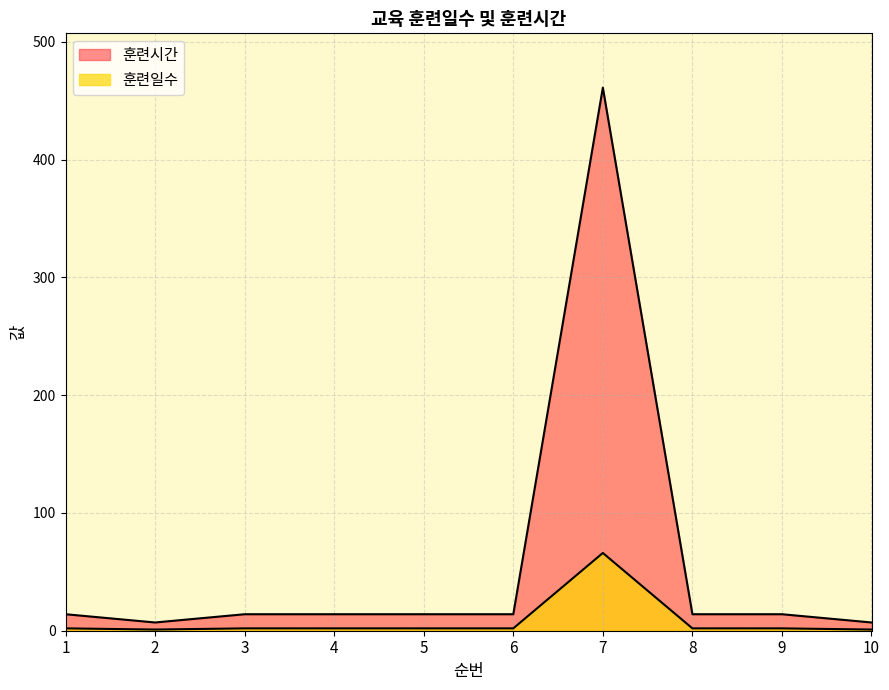

At which label does 훈련시간 first exceed 14?

7